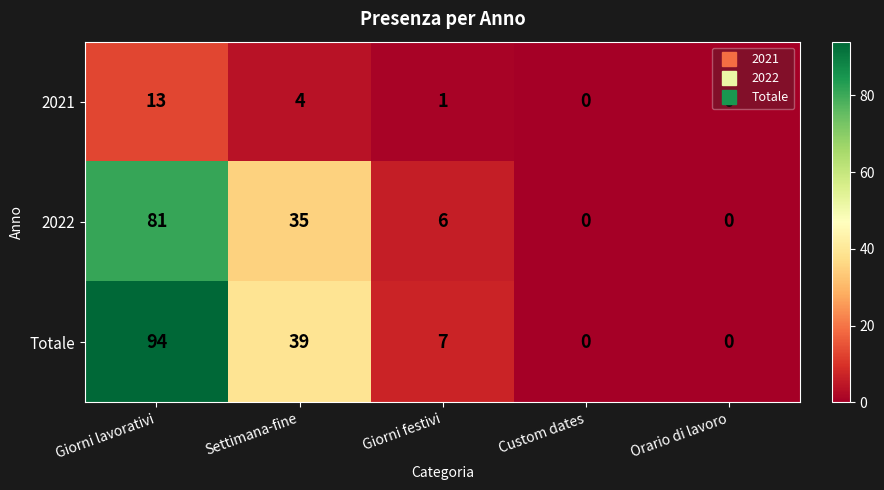

What is the total value across all series at Giorni festivi?

14